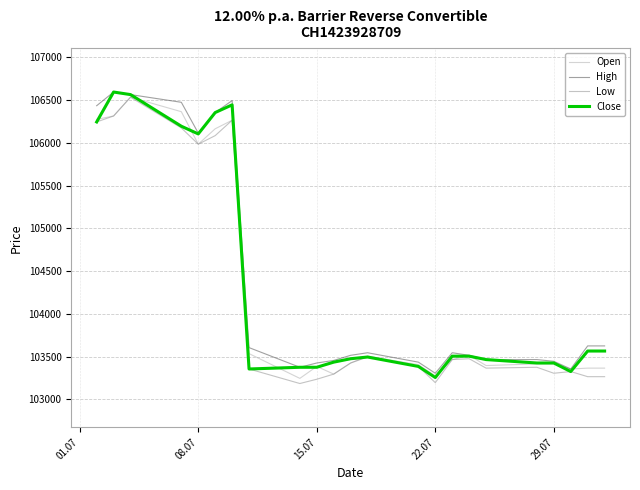

What is the average value of the Close series?

104323